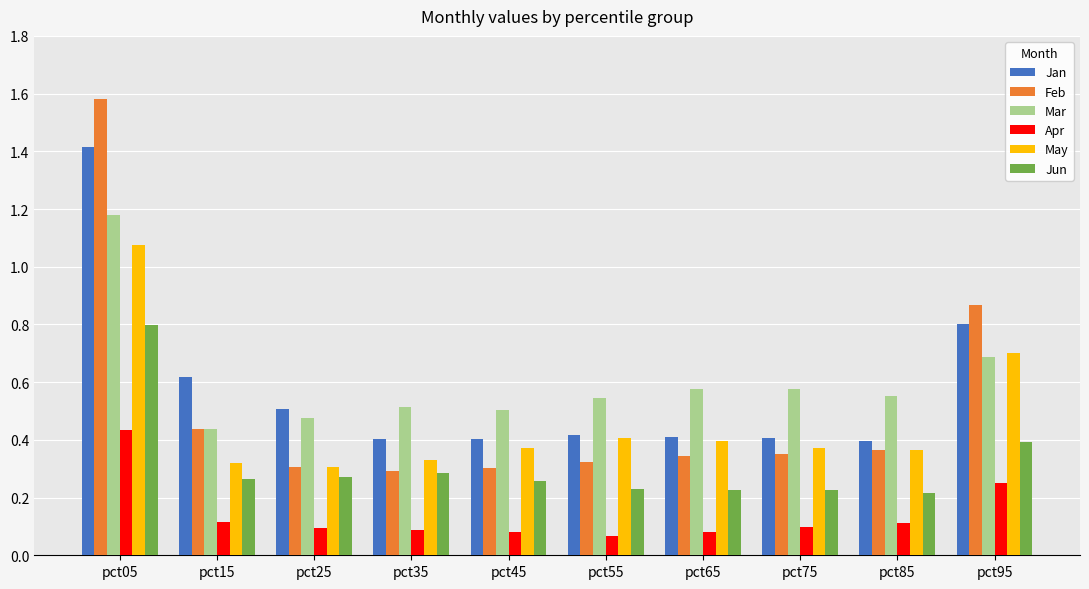

What is the difference between the maximum and minimum values in the Mar series?

0.7